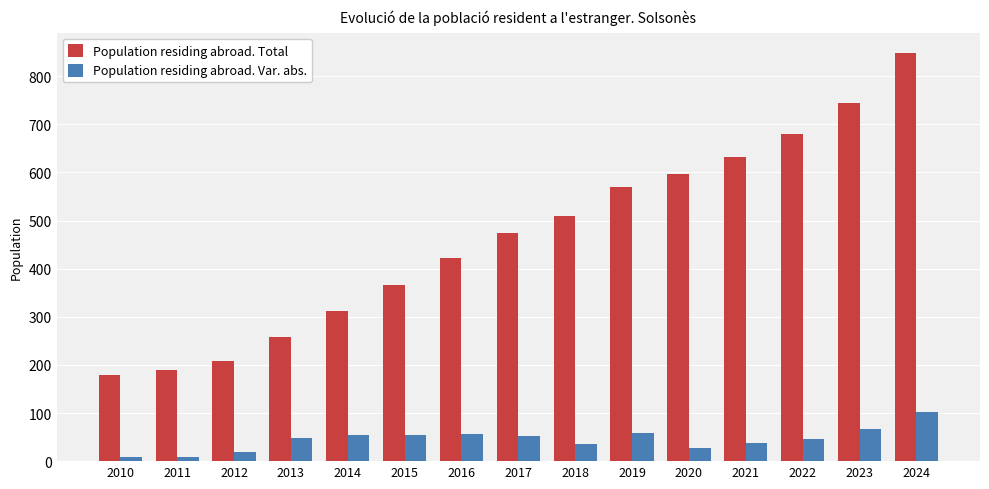

The value of Population residing abroad. Total at 2020 is 1026. True or false?

False